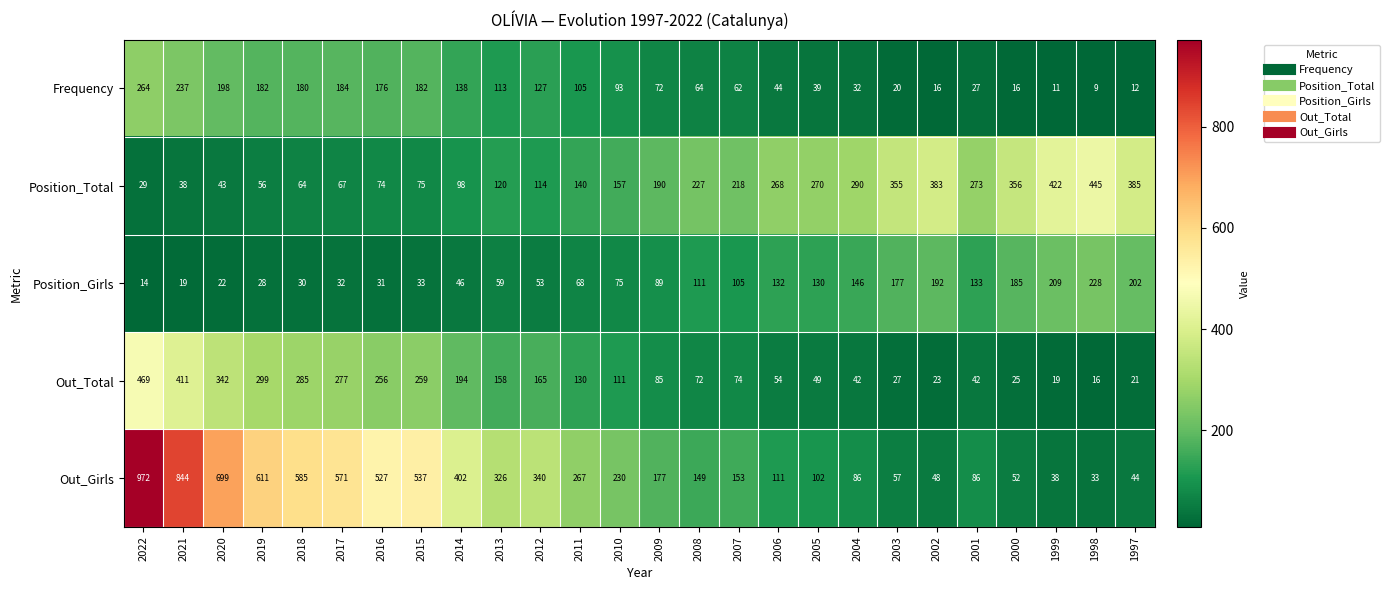

How many series are shown in this chart?

5